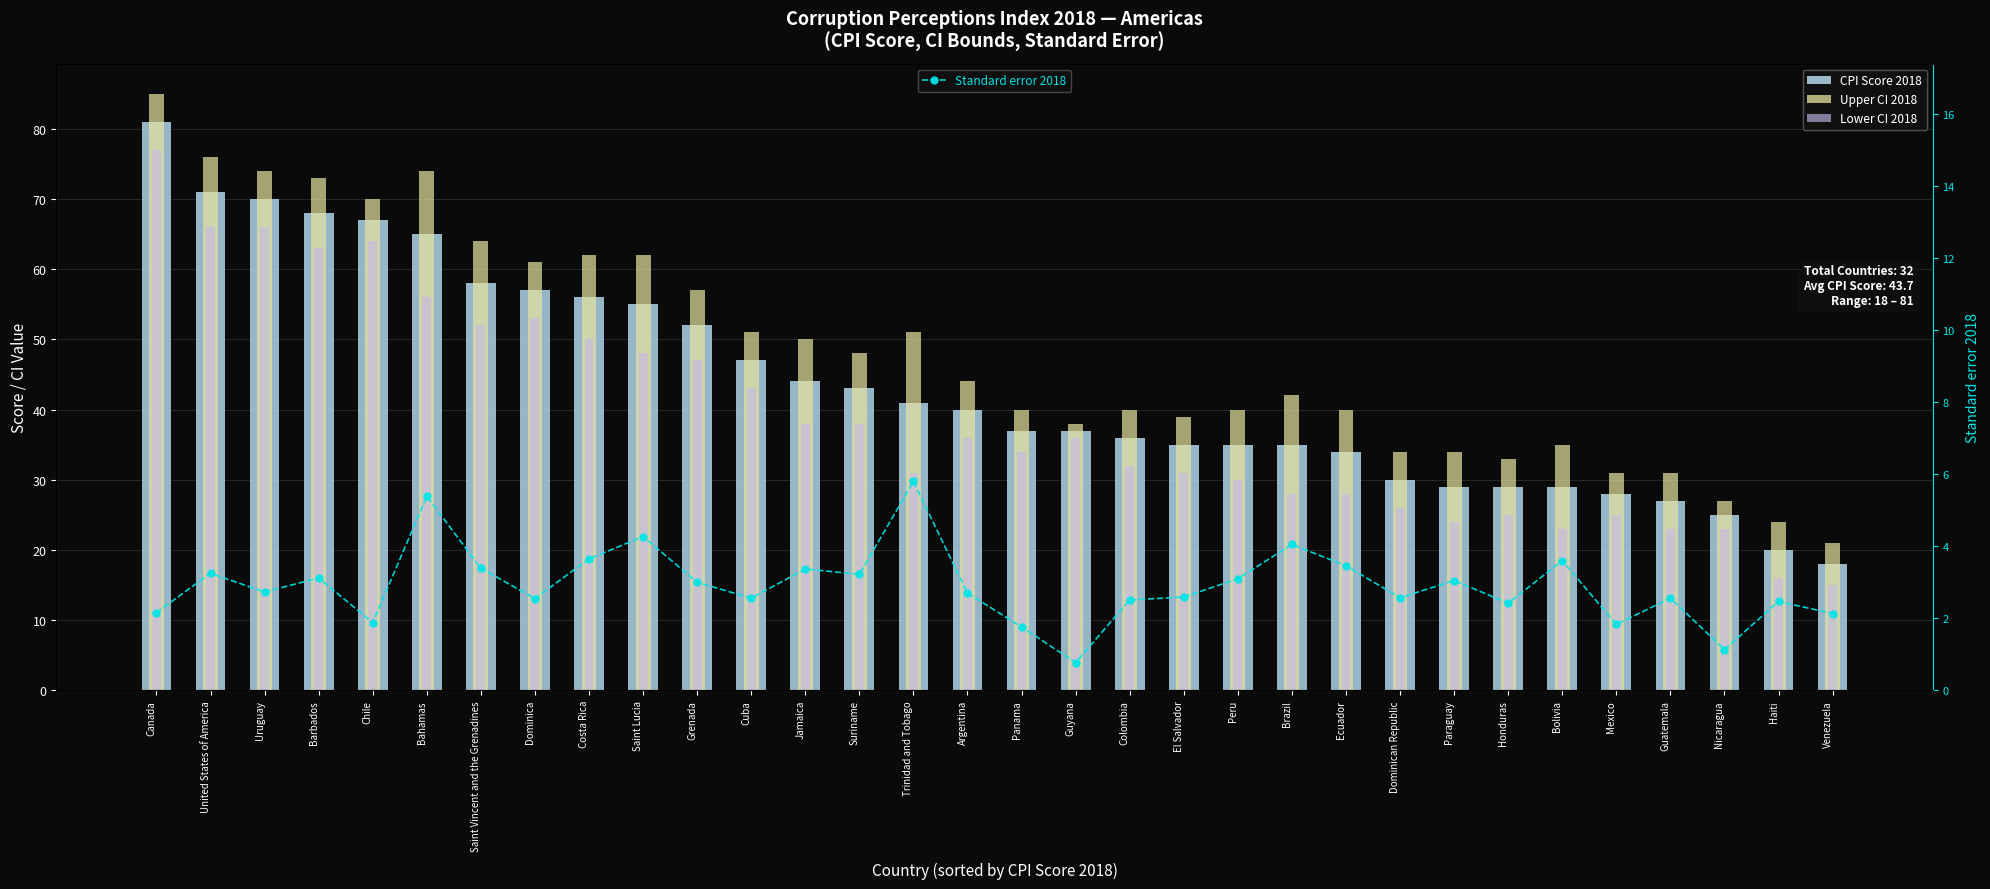

True or false: CPI Score 2018 has a value of 18.9 at Brazil.

False